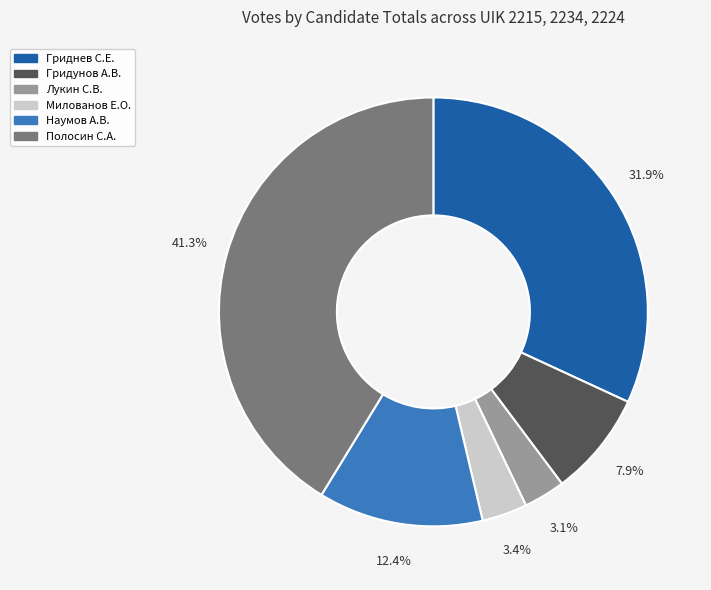

What is the largest slice in the pie chart?

Полосин С.А.